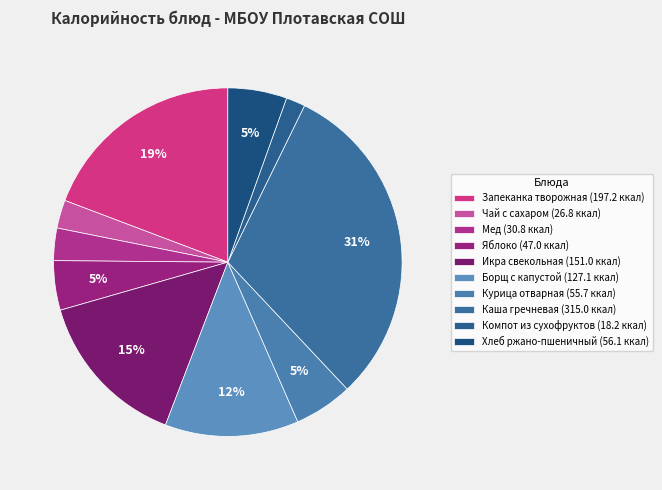

Which category has the smallest portion of the pie?

Компот из сухофруктов